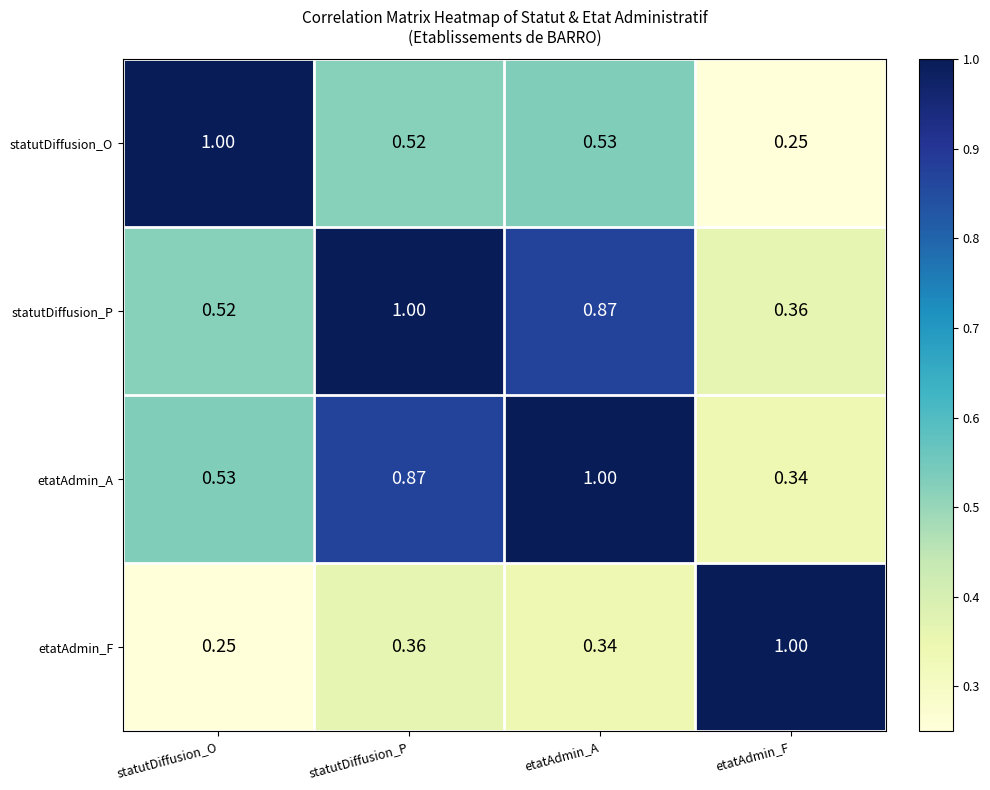

Where is statutDiffusion_P nearest to the value 0?

etatAdmin_F